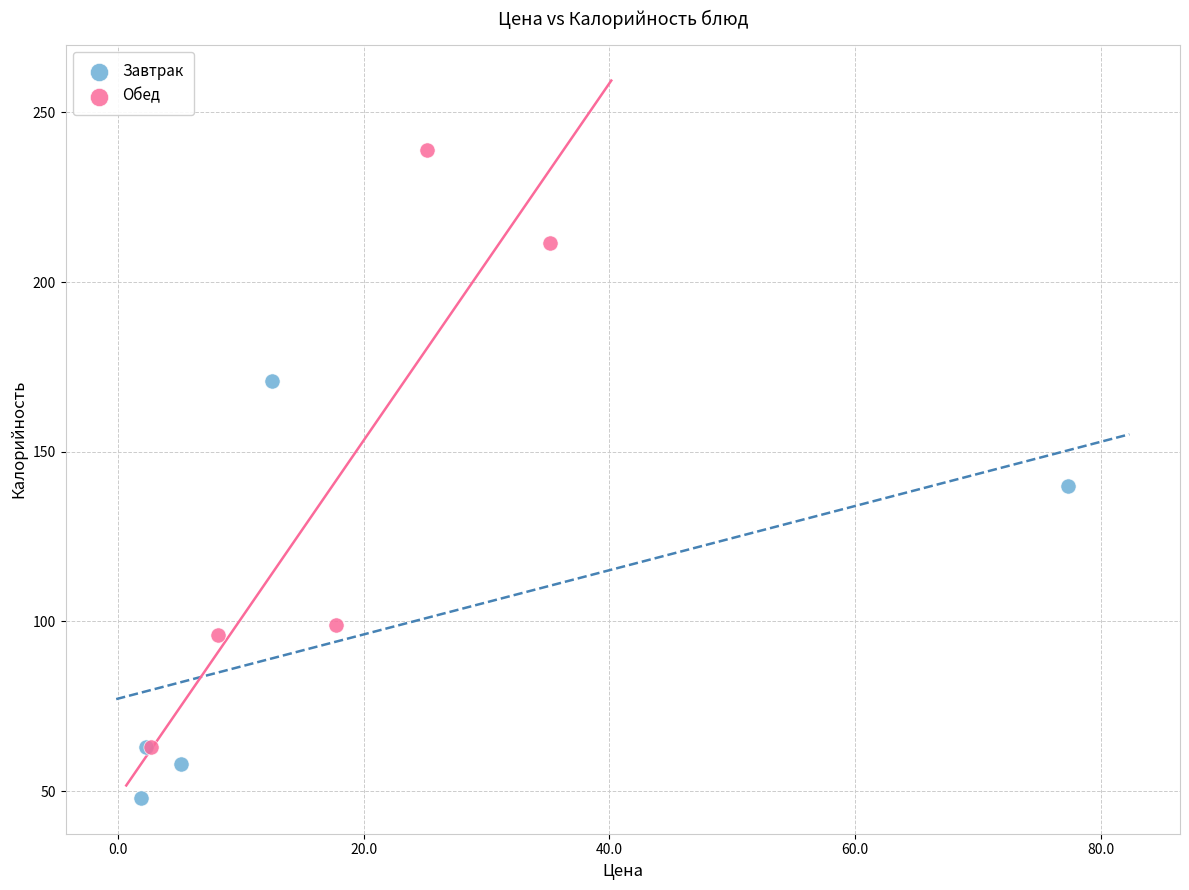

What are all the series names shown in the legend?

Завтрак, Обед